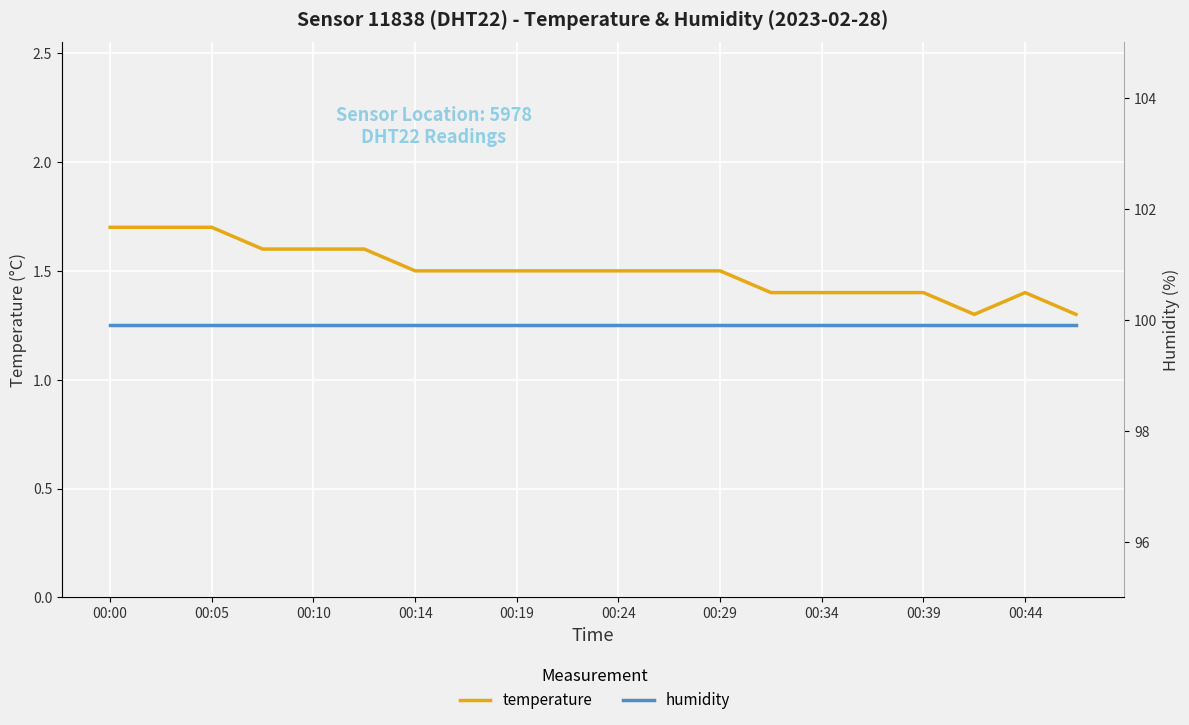

What is the smallest value displayed?

1.3